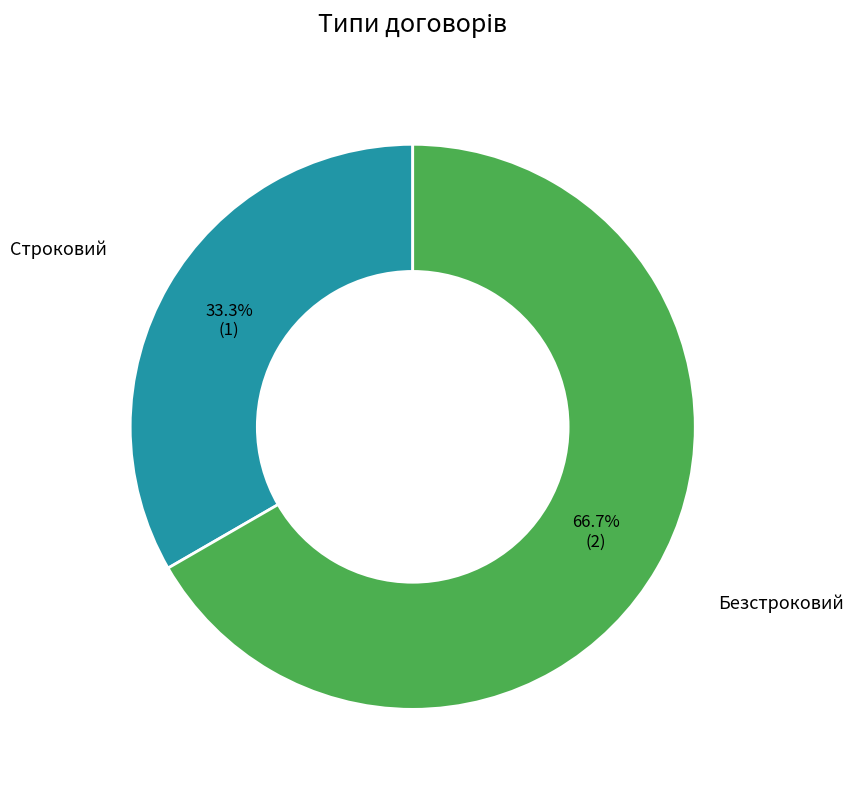

Is there a majority slice in this chart?

Yes